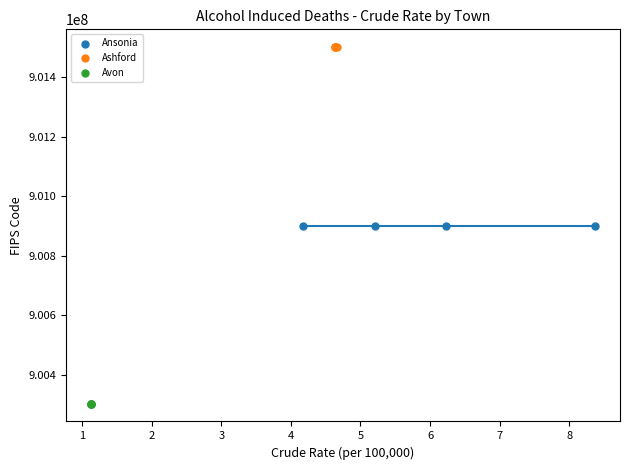

Which series contains the lowest Y value?

Avon